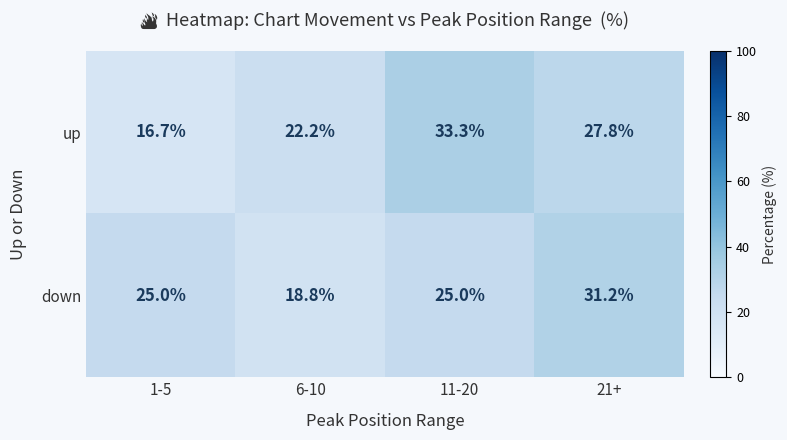

The value of up at 6-10 is 36.0. True or false?

False